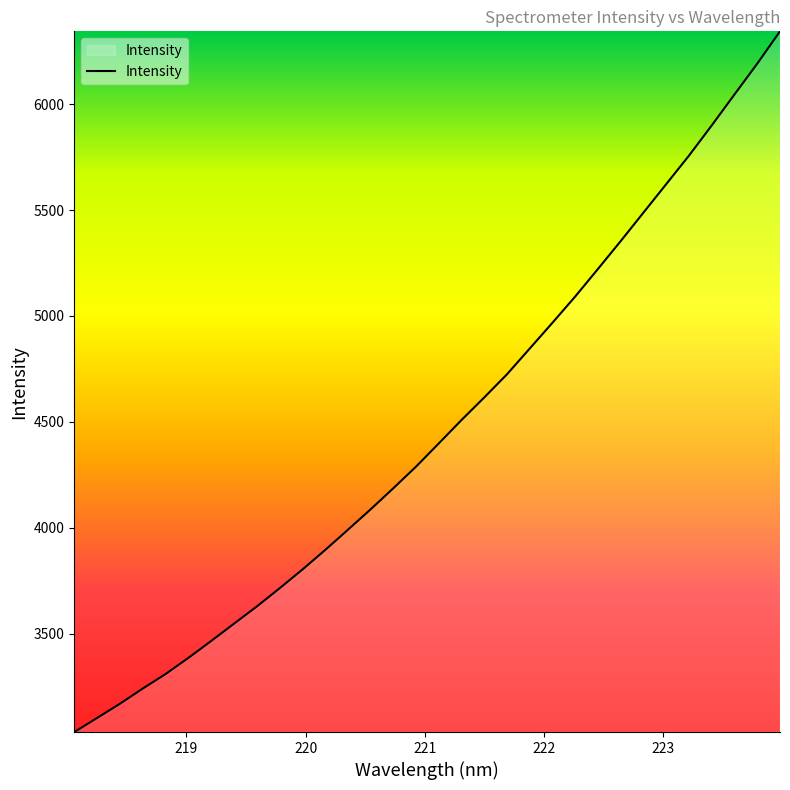

What is the smallest value displayed?

3036.4